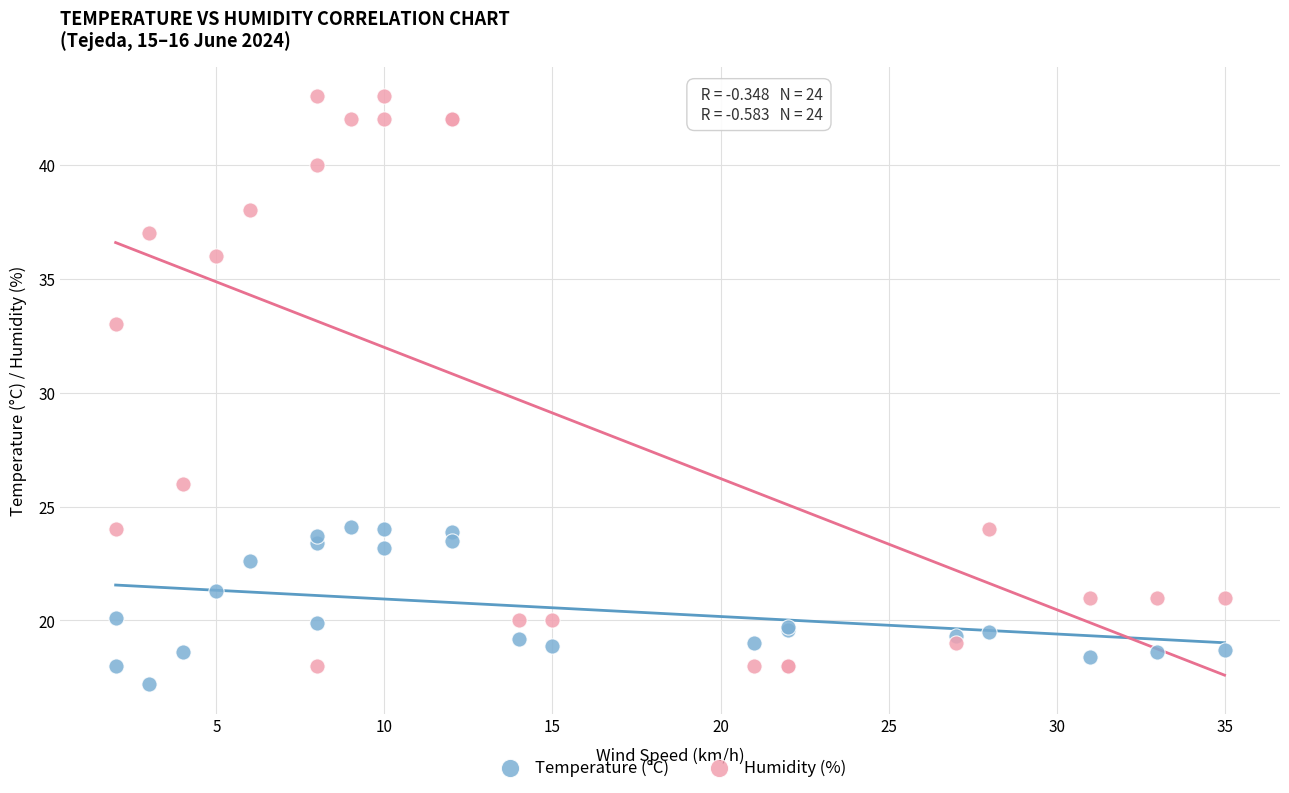

Which series contains the lowest Y value?

Temperature (°C)